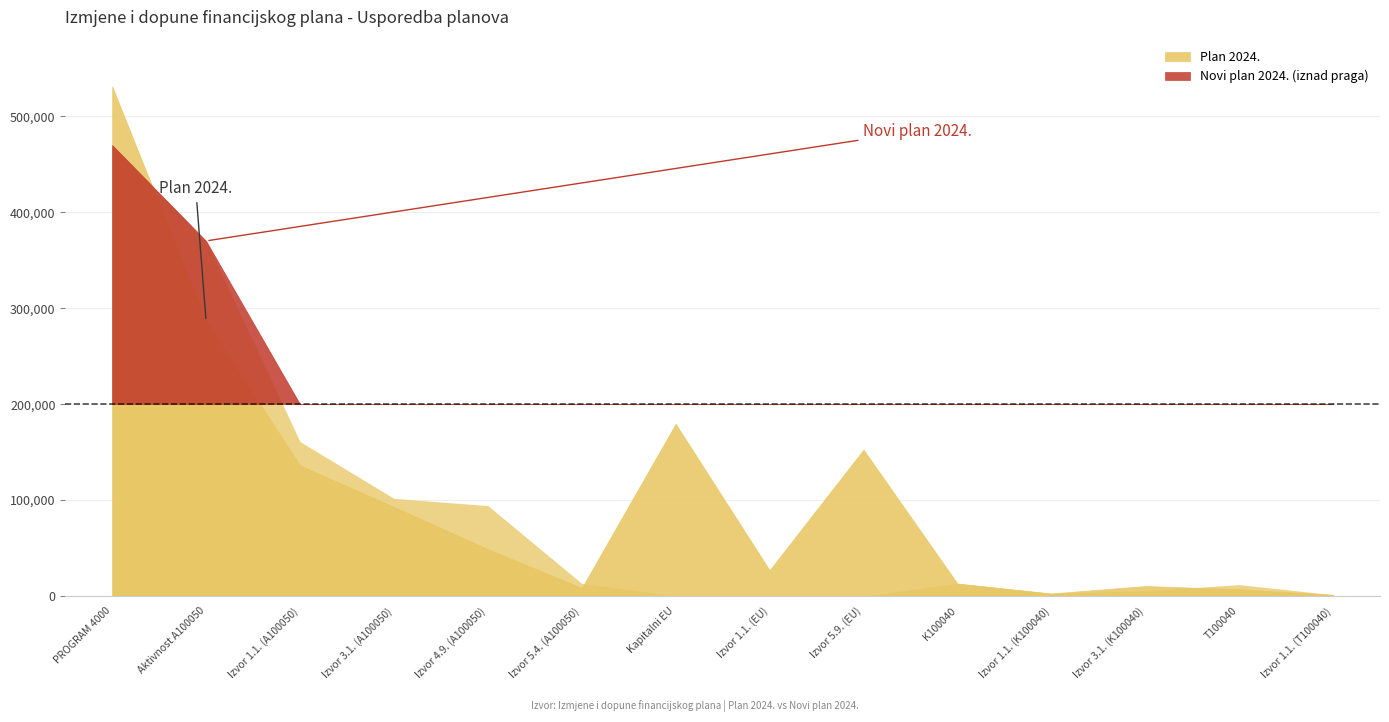

Reading left to right, transcribe all the data shown in this chart.

Plan 2024.: 531364.0	286431.0	136181.0	92974.0	48890.0	8386.0	179560.0	26934.0	152626.0	13060.0	2654.0	10406.0	7035.0	1327.0
Novi plan 2024.: 470118.7	370178.2	161011.0	101762.5	94264.7	13140.0	0.0	0.0	0.0	13060.0	2654.0	5406.0	11874.6	1327.0